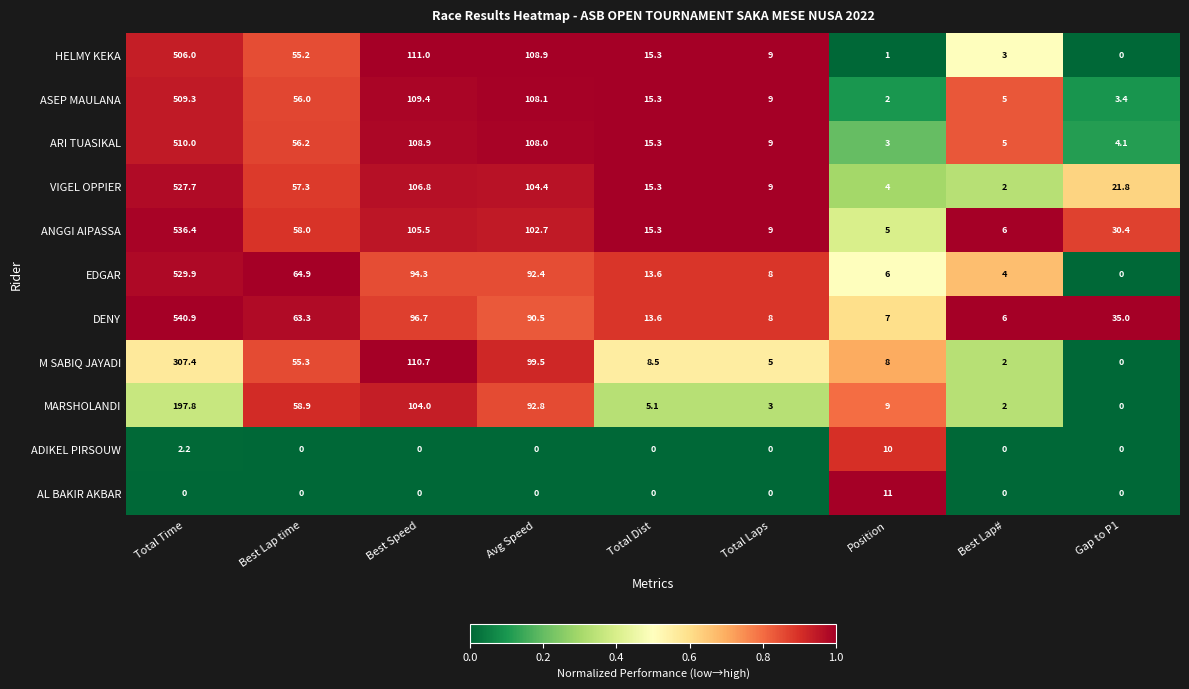

What is the highest value of the AL BAKIR AKBAR series?

11.0